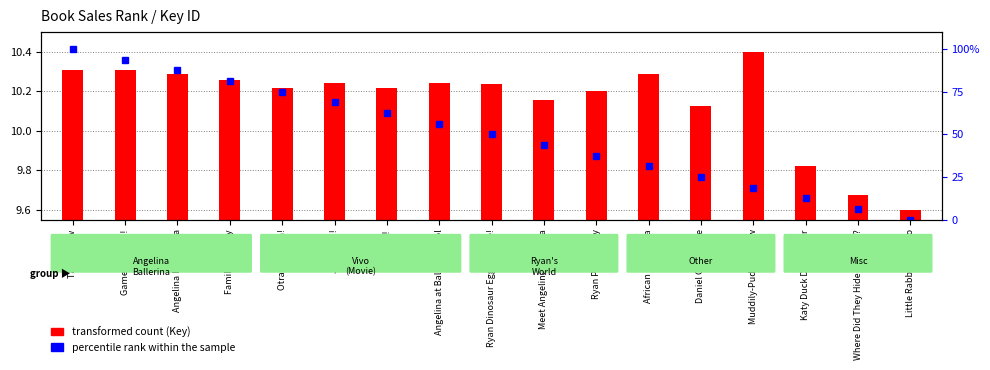

Rank the series at Jam Sesh! from highest to lowest value.

percentile rank within the sample, transformed count (Key)